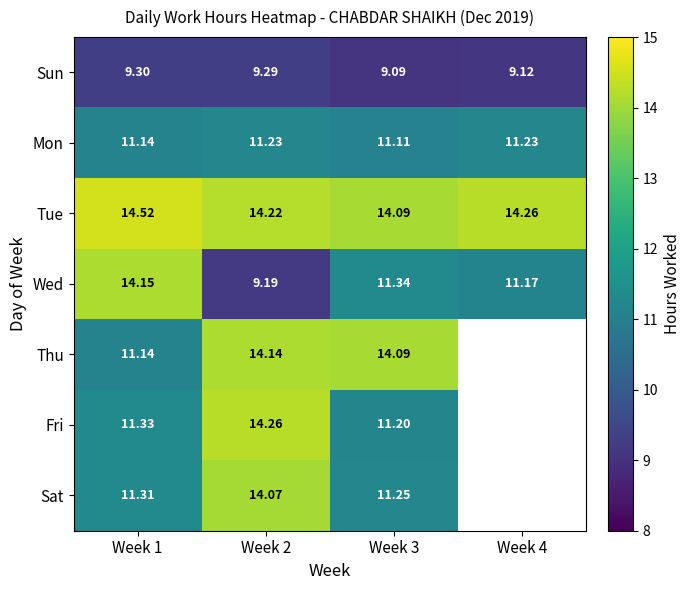

Is the value of Mon at Week 3 greater than the value of Wed at Week 4?

No